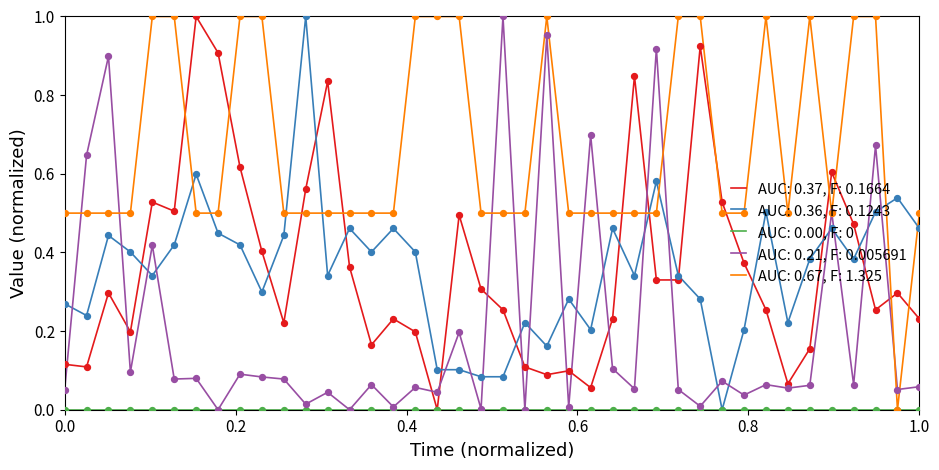

Which series has the largest total across all categories?

AUC: 0.67, F: 1.325